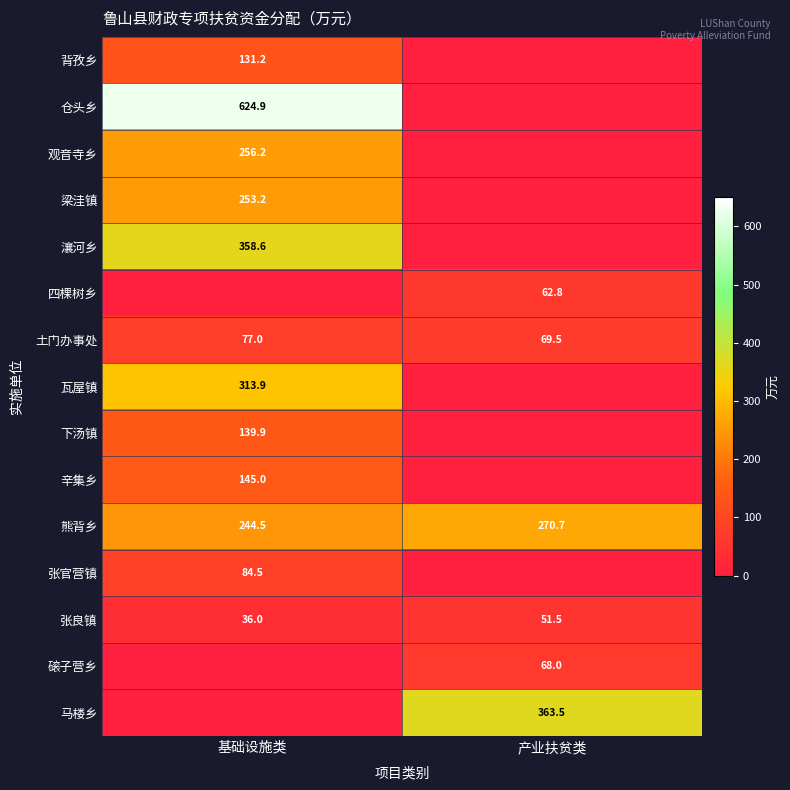

Where does the 张良镇 series first go above 51?

产业扶贫类